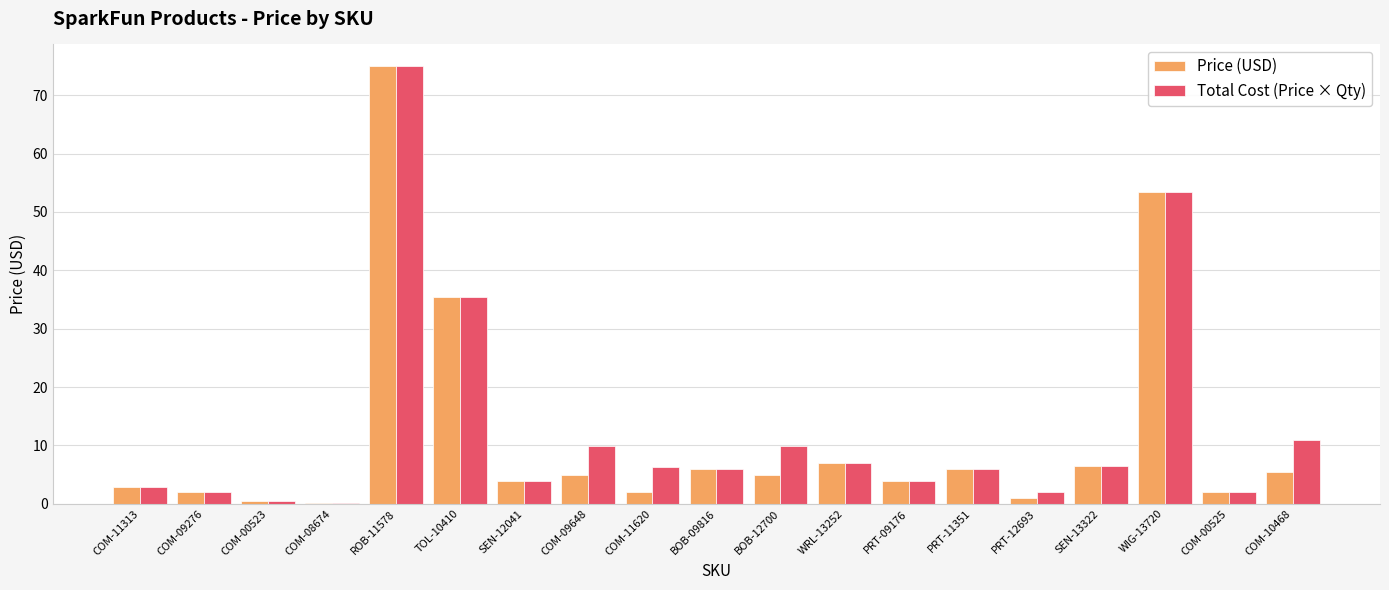

What is the total value across all series at COM-11620?

8.4